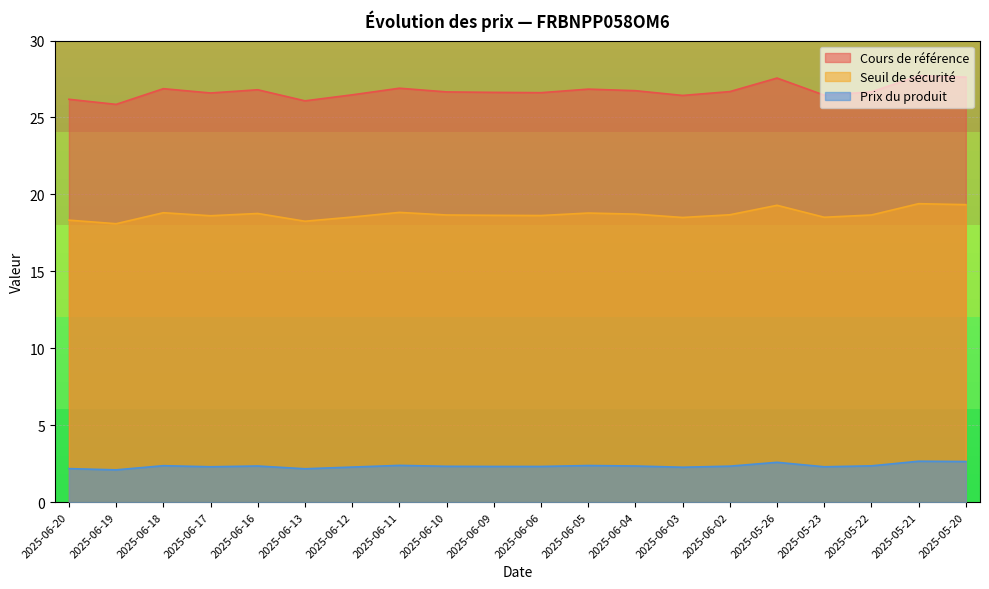

How many lines are shown in the chart?

3